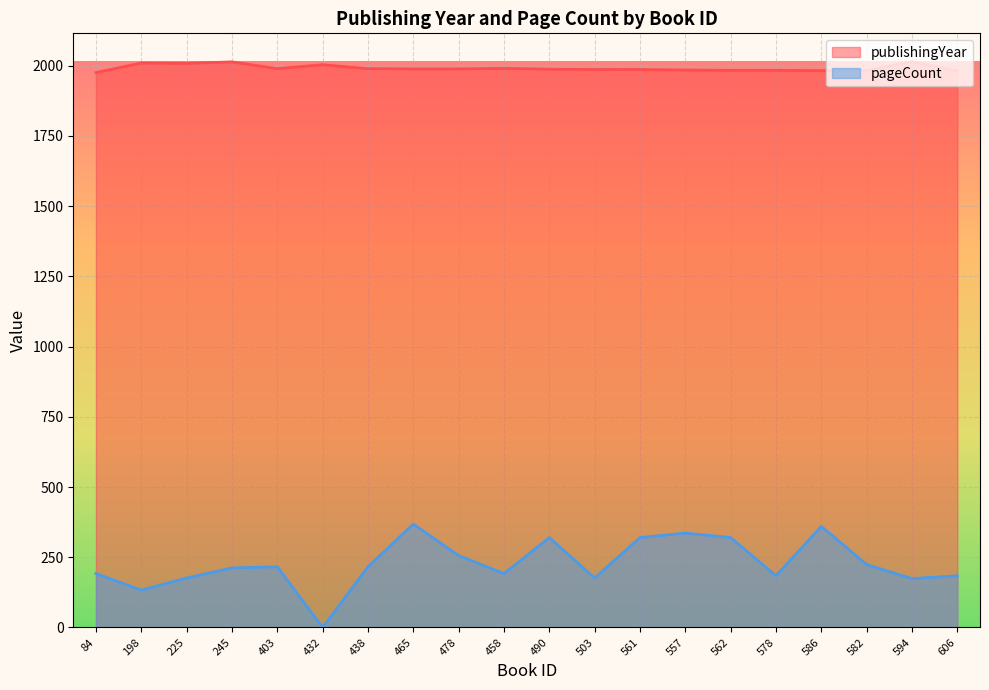

True or false: publishingYear and pageCount intersect in this chart.

False